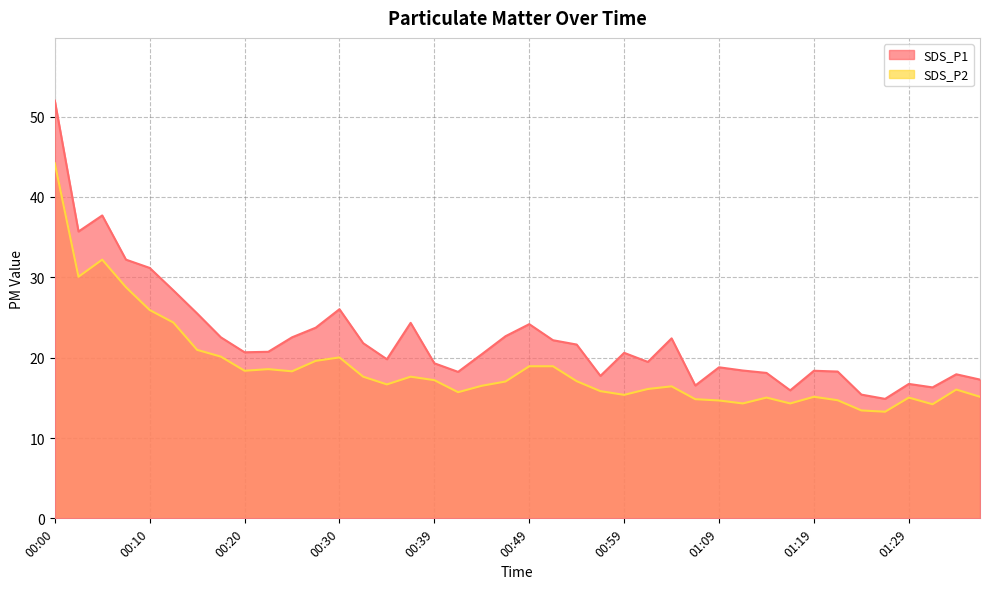

How many interior local peaks does the SDS_P2 series have?

9